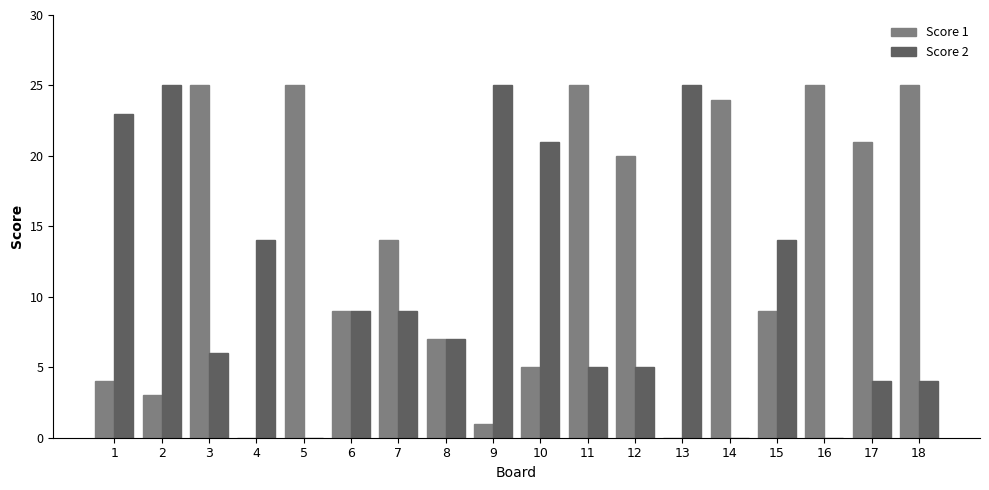

How many groups of bars are there?

18